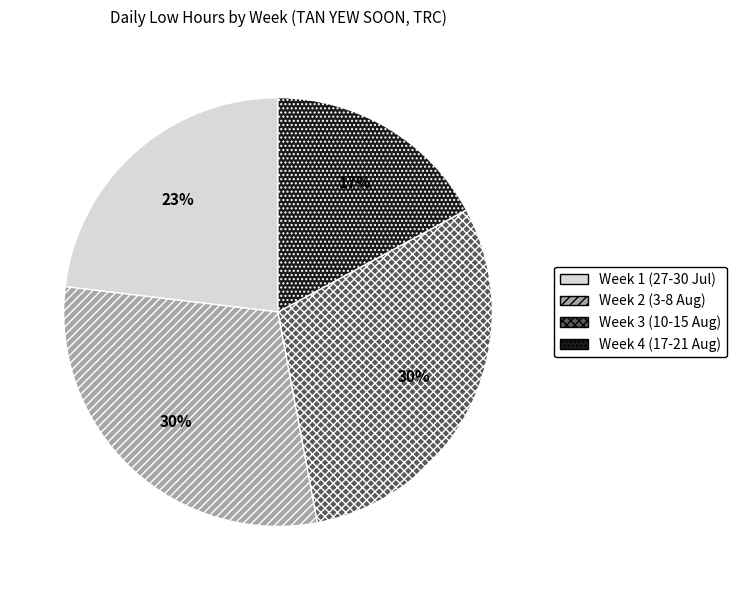

Do Week 2 (3-8 Aug) and Week 1 (27-30 Jul) together represent more than half of the pie?

Yes